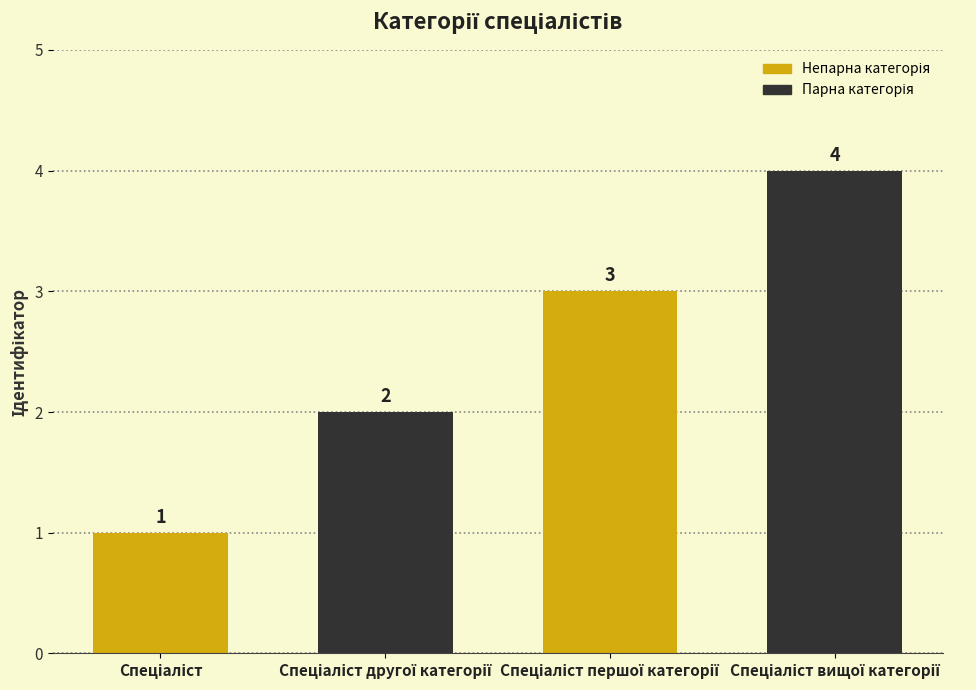

What is the value of the 4th bar from the left?

4